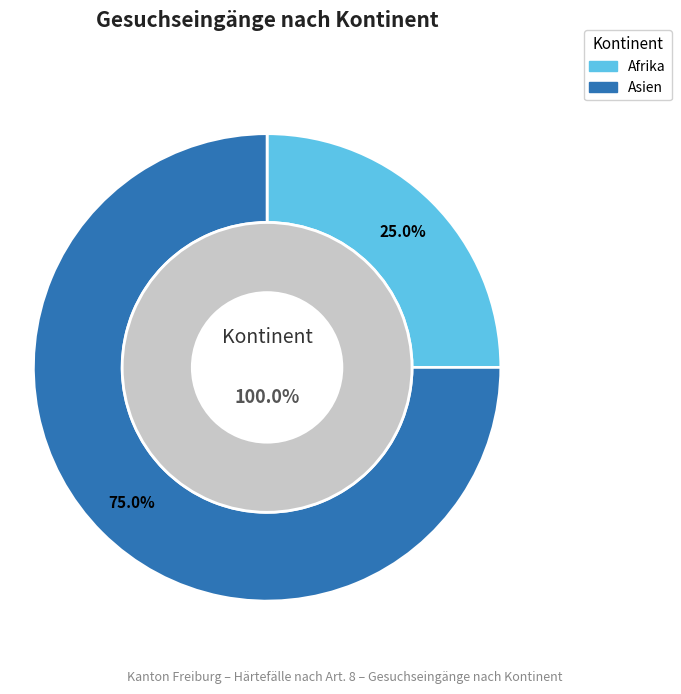

What is the majority slice?

Asien